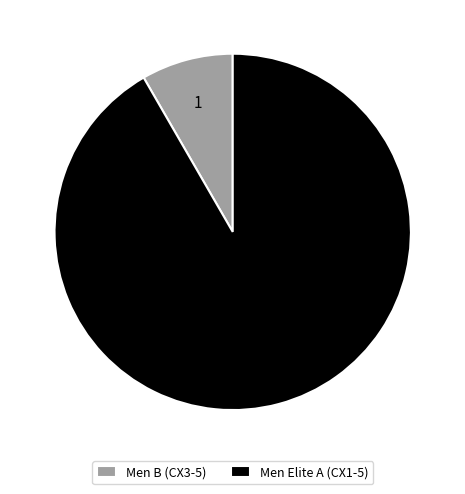

What is the ratio of the value at Men Elite A (CX1-5) to the value at Men B (CX3-5)?

11.0